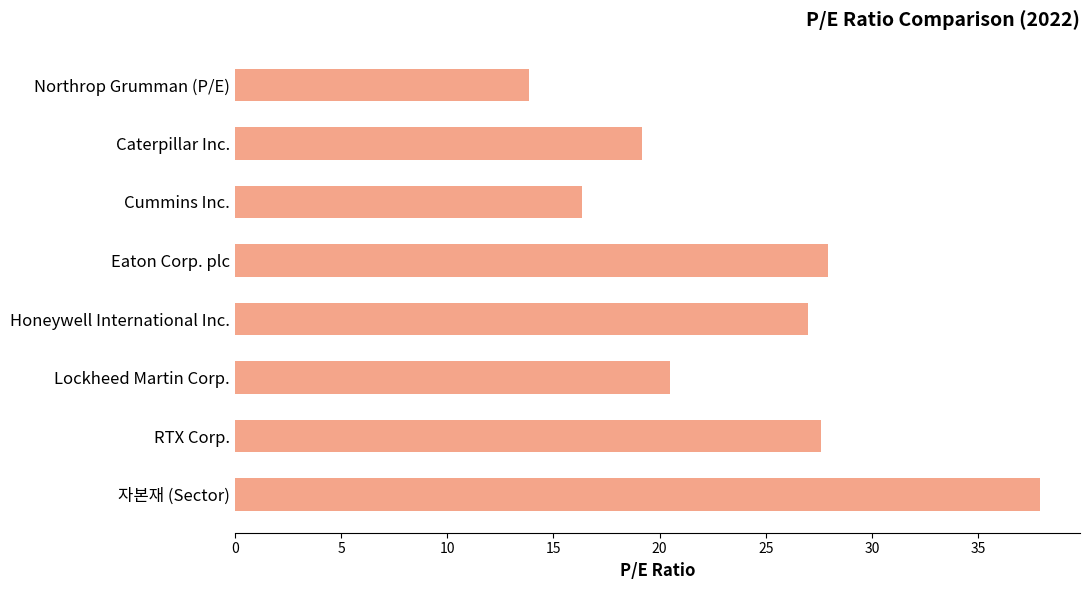

Is it true that the value at Cummins Inc. is 24.3?

False